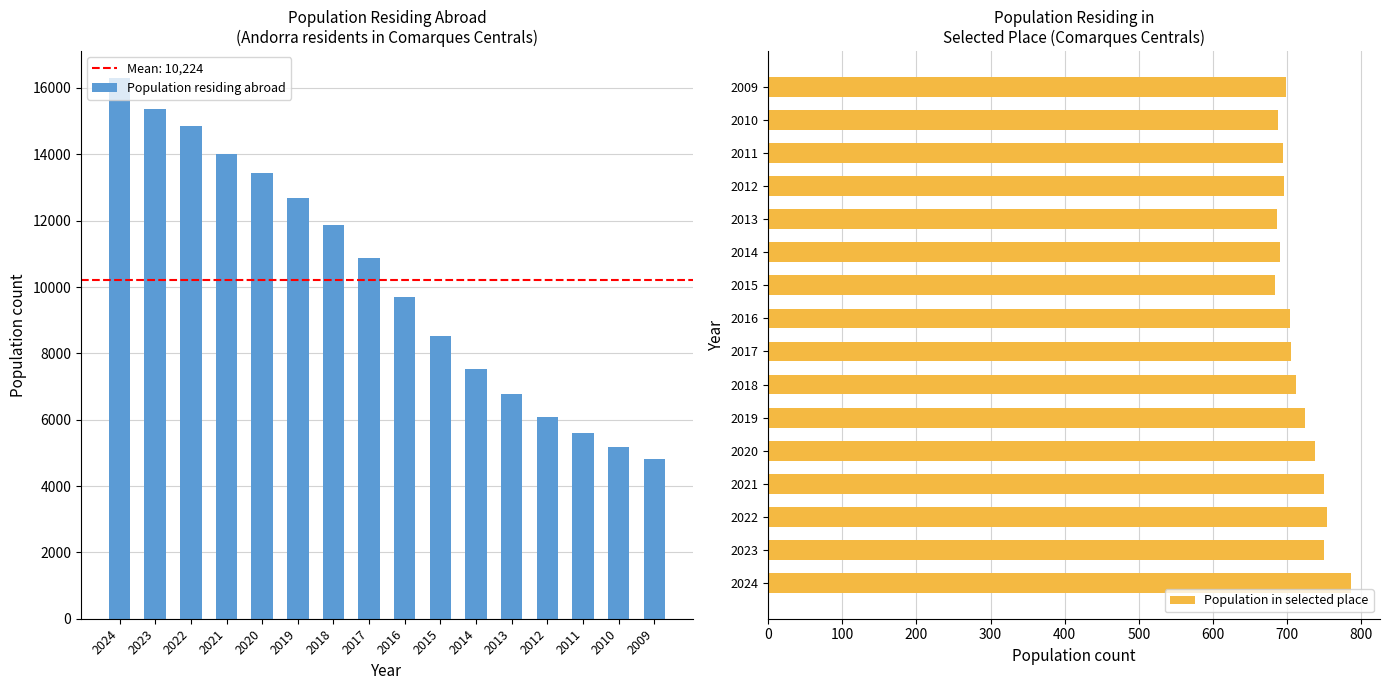

What is the difference between the Population residing abroad values at 2022 and 2015?

6316